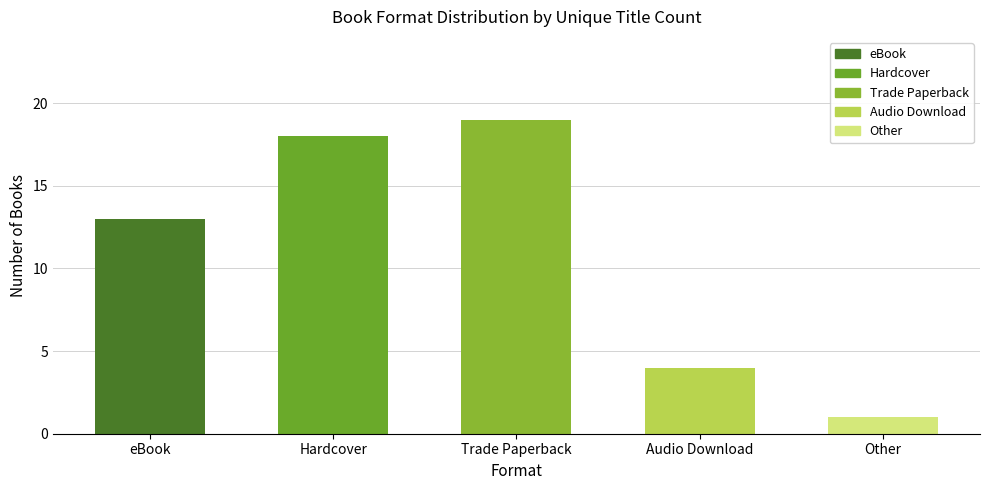

What is the smallest value displayed?

1